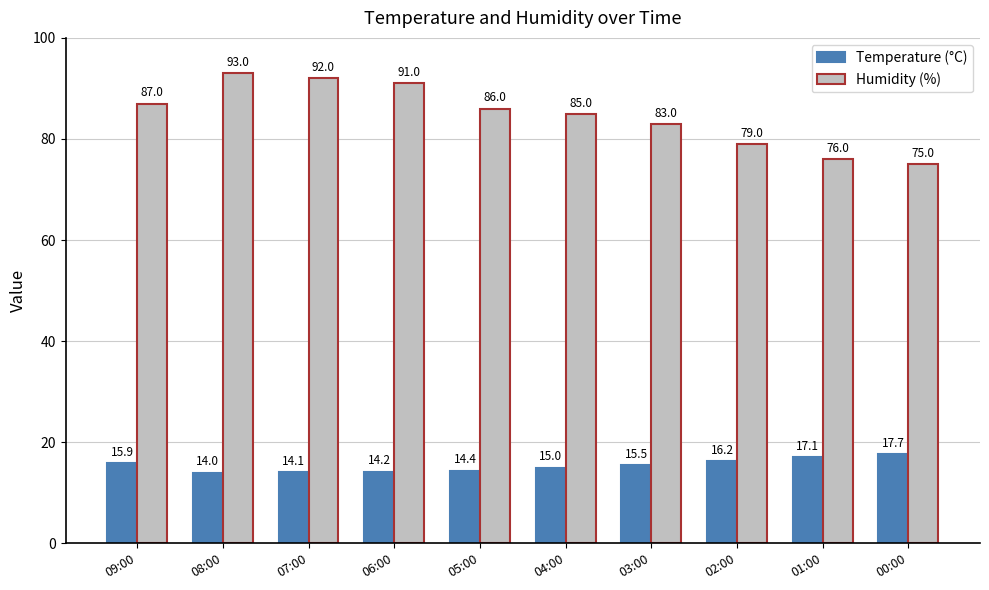

The value of Temperature (°C) at 03:00 is 24.8. True or false?

False